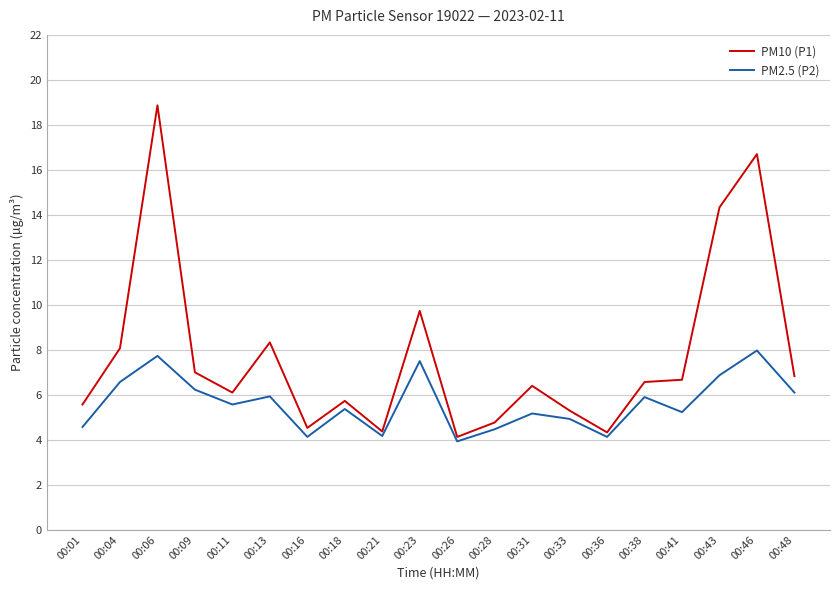

What value does the PM2.5 (P2) series have at 00:09?

6.2